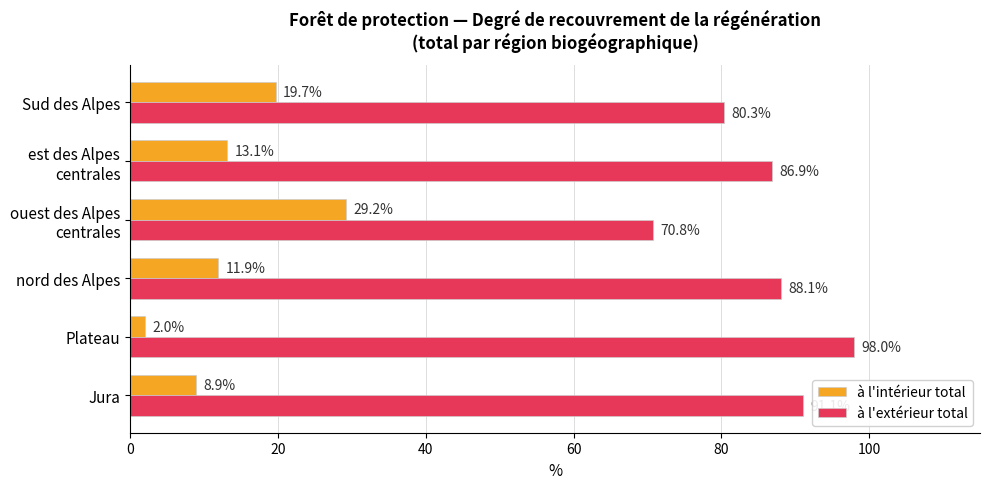

Is it true that à l'intérieur total equals 15.6 at Jura?

False